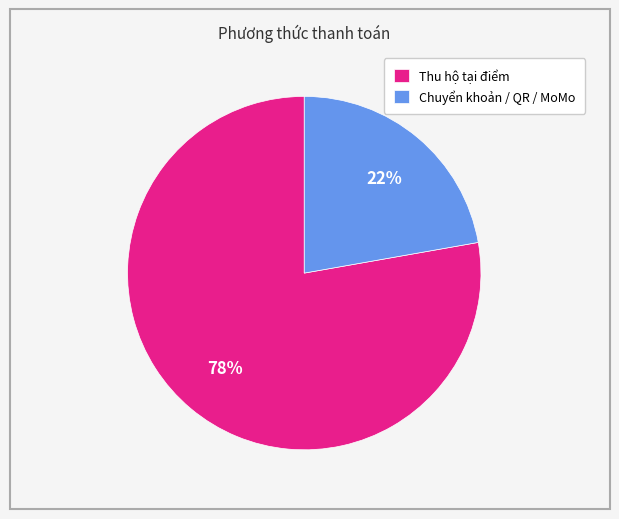

Is it true that Chuyển khoản / QR / MoMo is 22% of the pie?

True